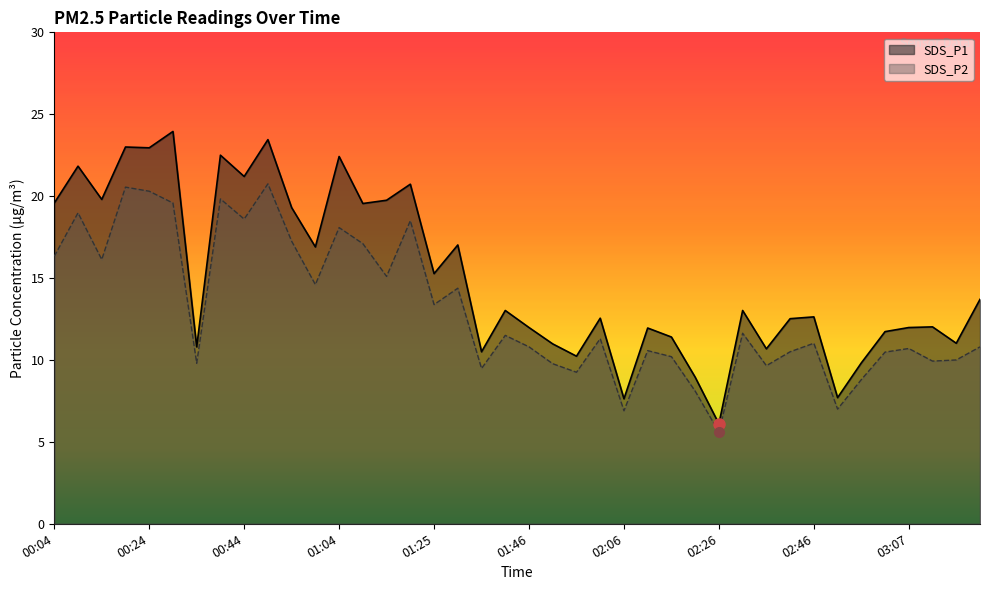

How many lines are shown in the chart?

2